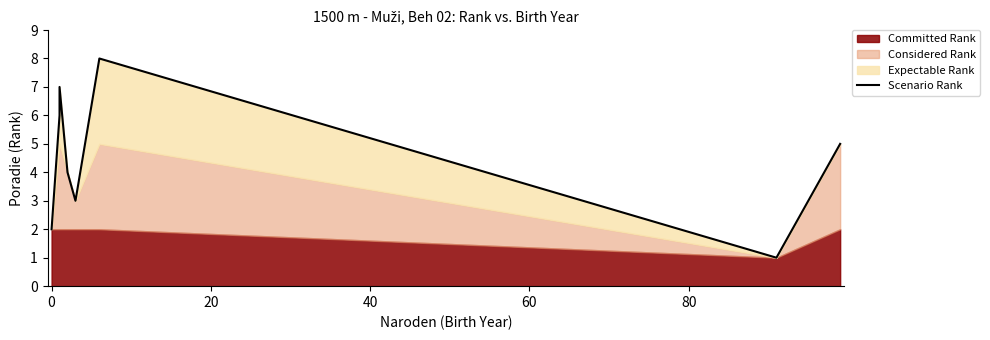

What is the sum of all values?

36